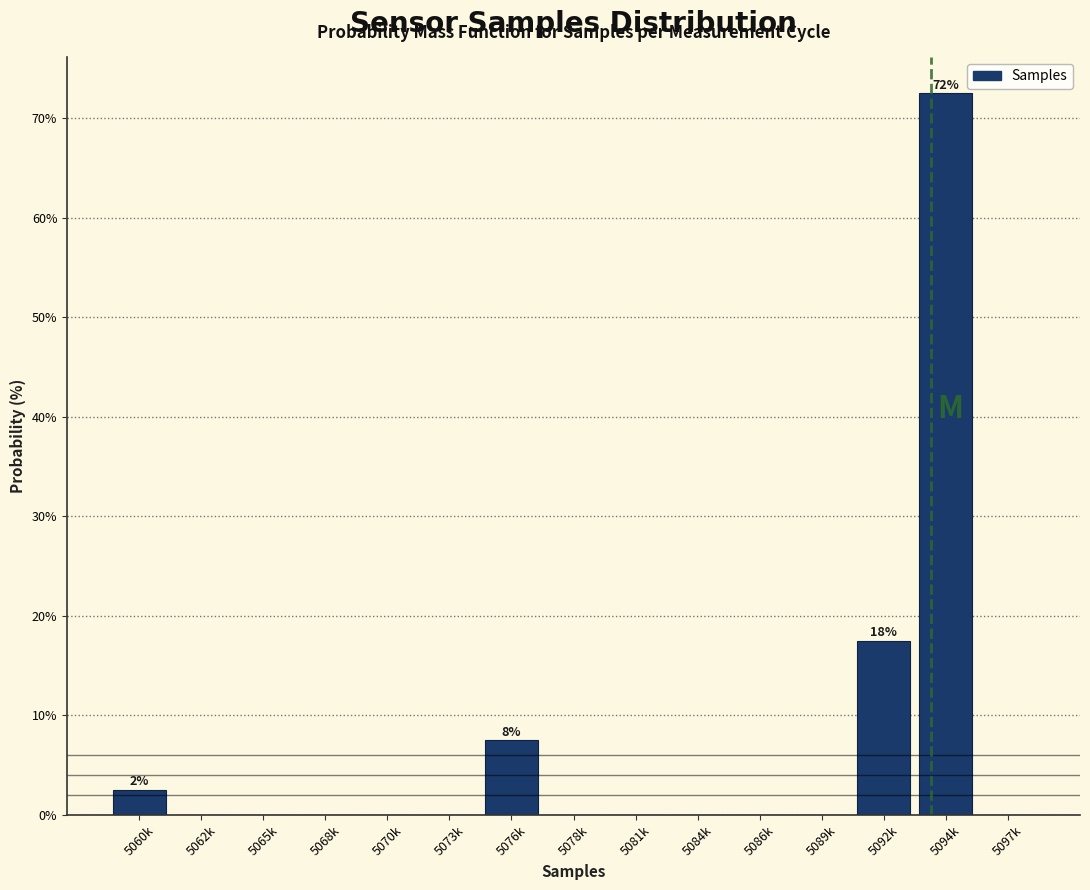

Reading left to right, transcribe all the data shown in this chart.

5060k=2.5	5062k=0.0	5065k=0.0	5068k=0.0	5070k=0.0	5073k=0.0	5076k=7.5	5078k=0.0	5081k=0.0	5084k=0.0	5086k=0.0	5089k=0.0	5092k=17.5	5094k=72.5	5097k=0.0